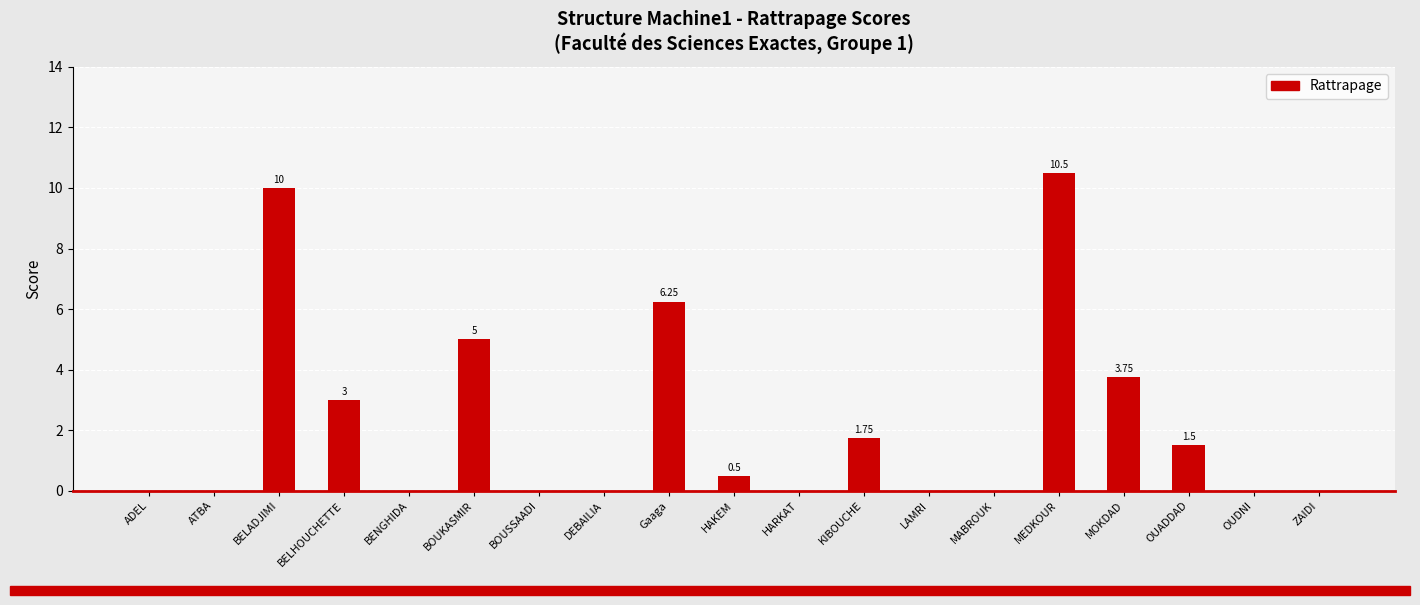

Is it true that the value at BOUSSAADI is 5.9?

False